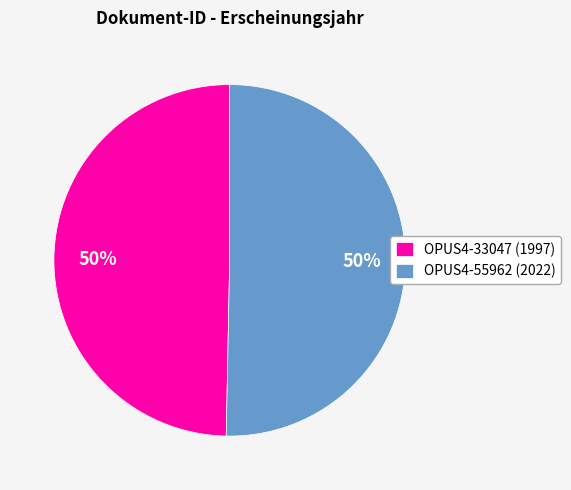

To the nearest percent, what is the average slice percentage?

50%